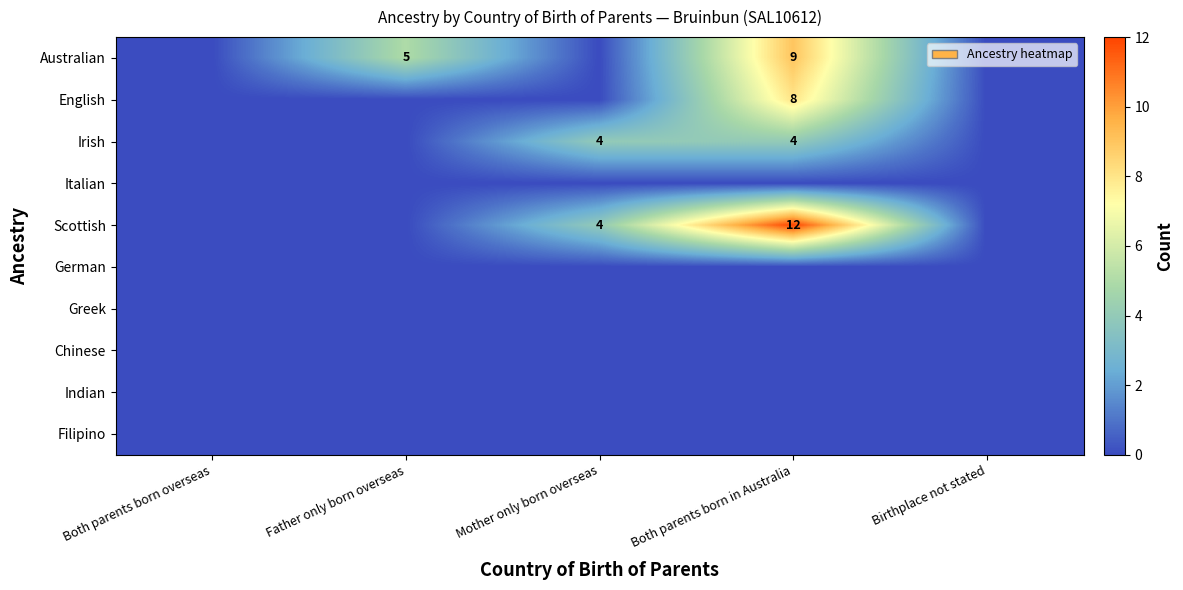

Is it true that Australian equals 5 at Both parents born in Australia?

False